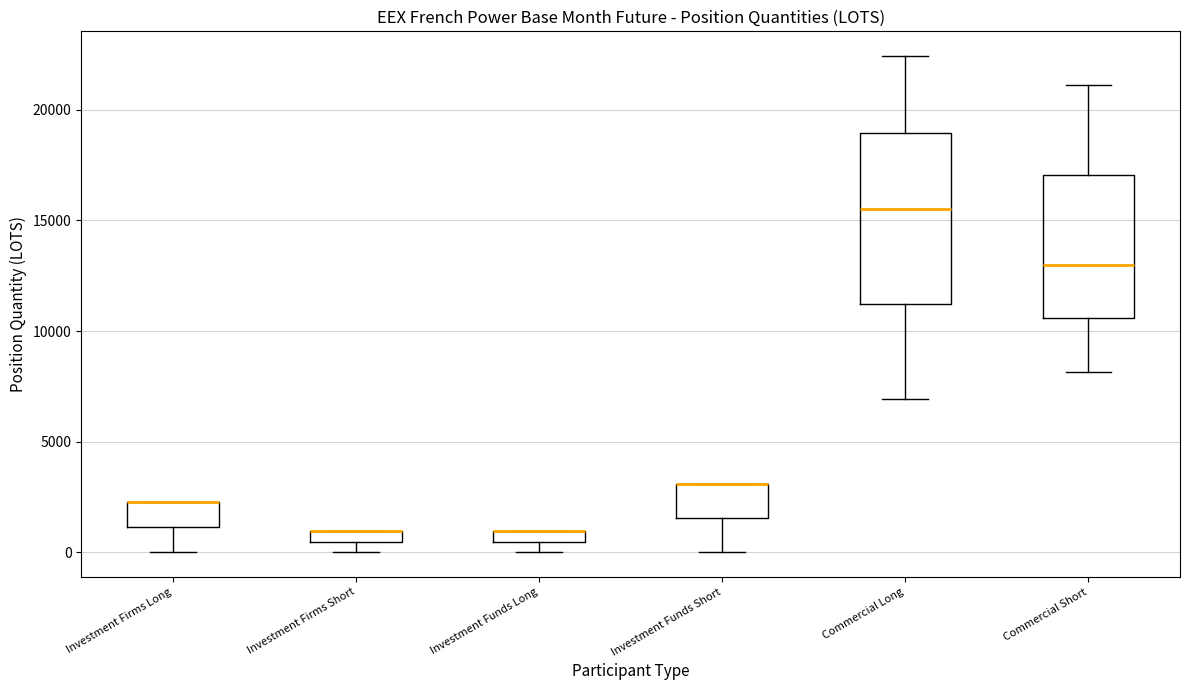

Where does the upper whisker of the box for Commercial Long end on the y-axis? The values are not printed on the chart, so give them approximately, as read against the axis.

22500